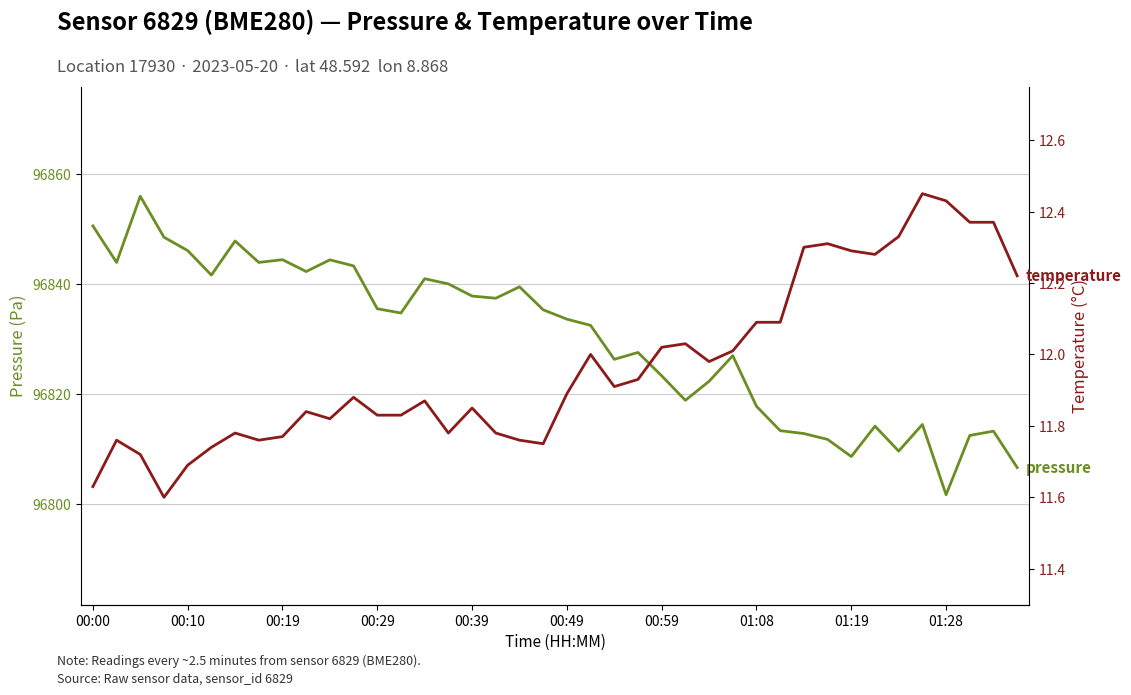

Which has a higher value, 00:00 or 35?

00:00